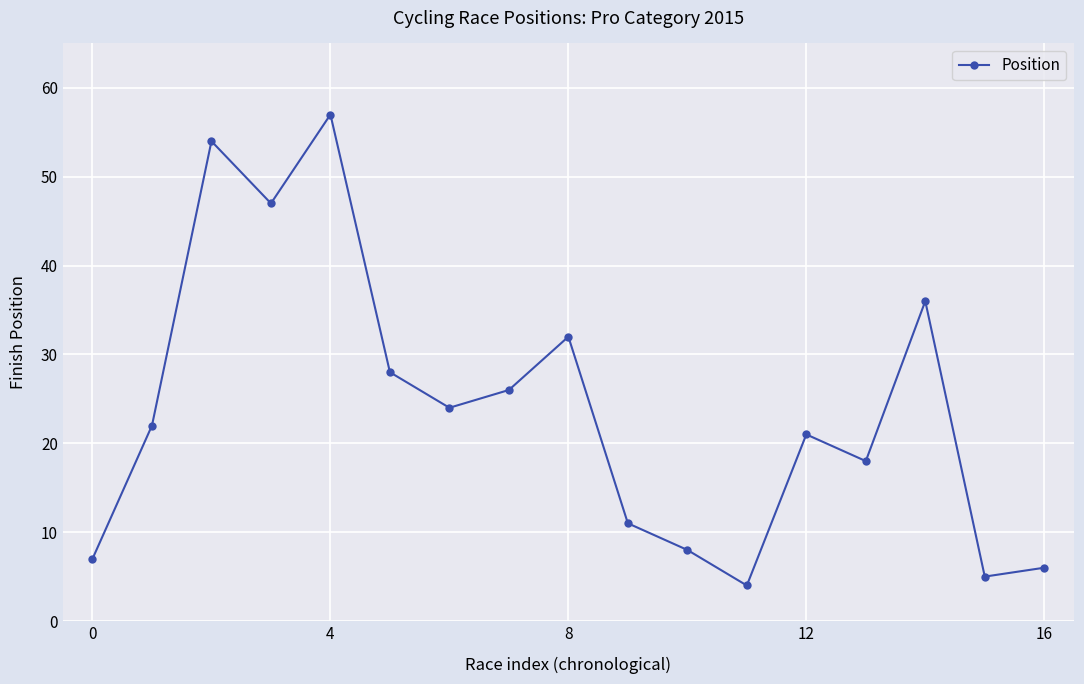

What is the value of the 15th point from the left?

36